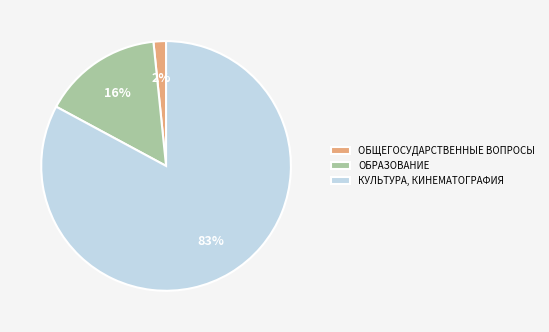

To the nearest percent, what is the average slice percentage?

33%